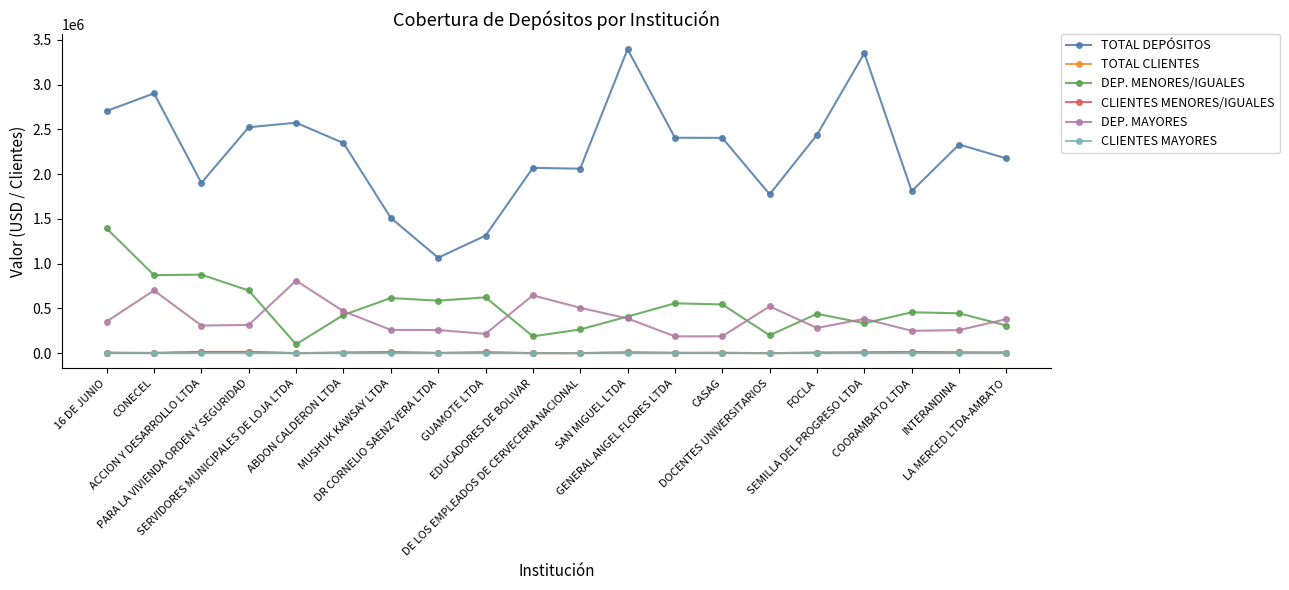

True or false: TOTAL DEPÓSITOS and CLIENTES MAYORES cross at least once.

False